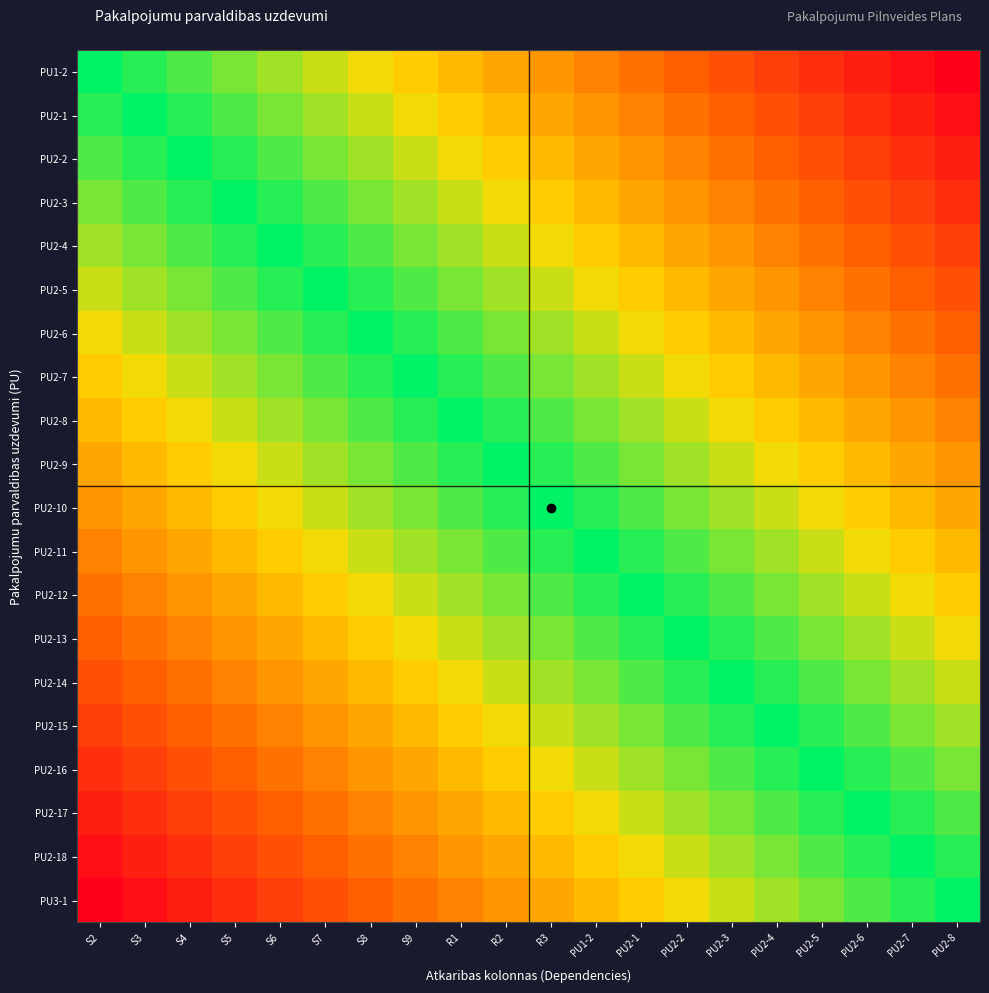

What is the minimum value shown in the chart?

-1.0